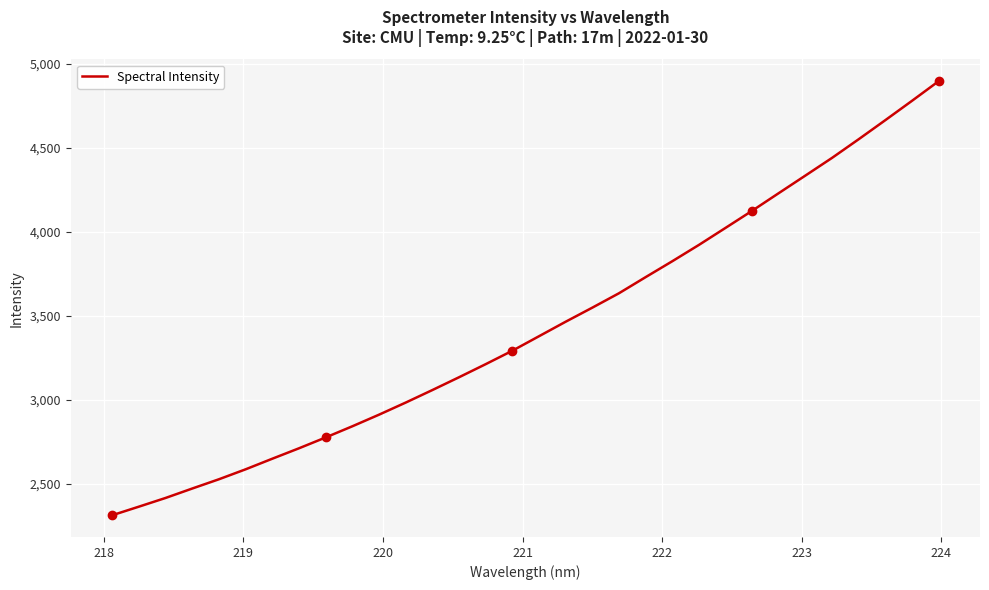

Is this an area chart (filled region under the line)?

No